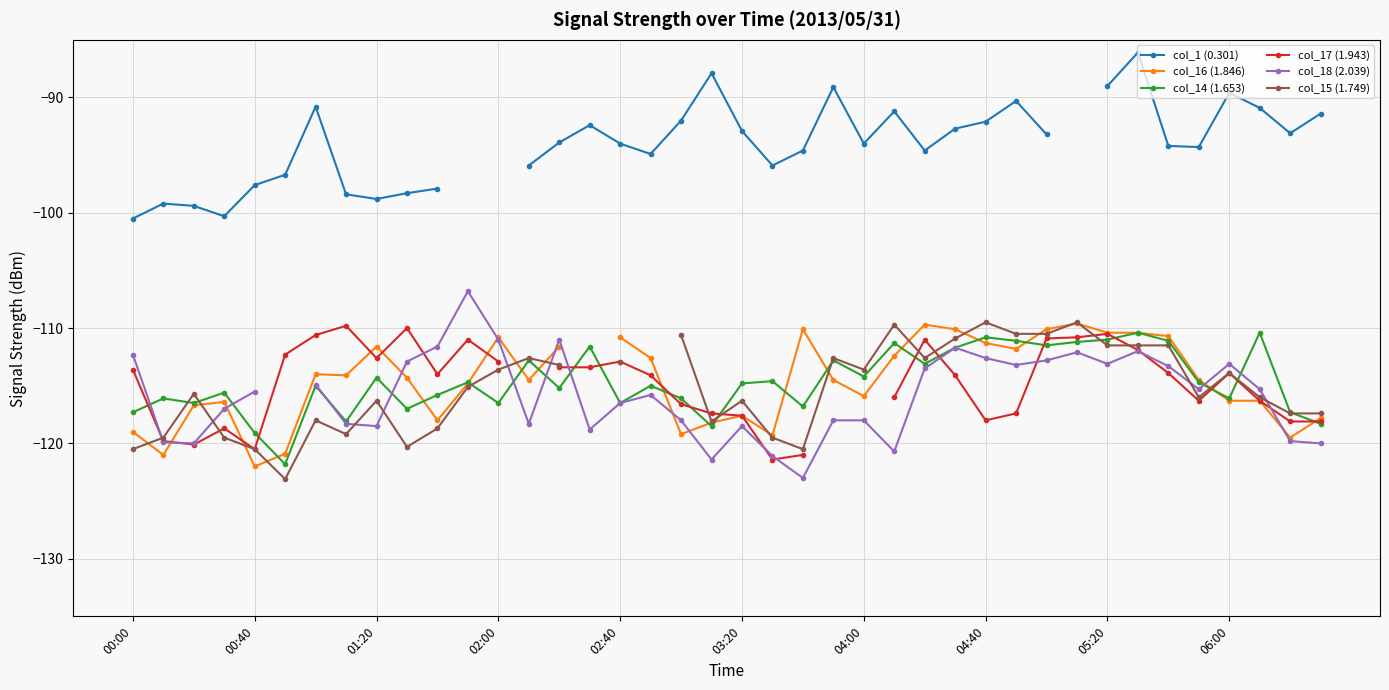

True or false: col_15 (1.749) and col_16 (1.846) cross at least once.

True